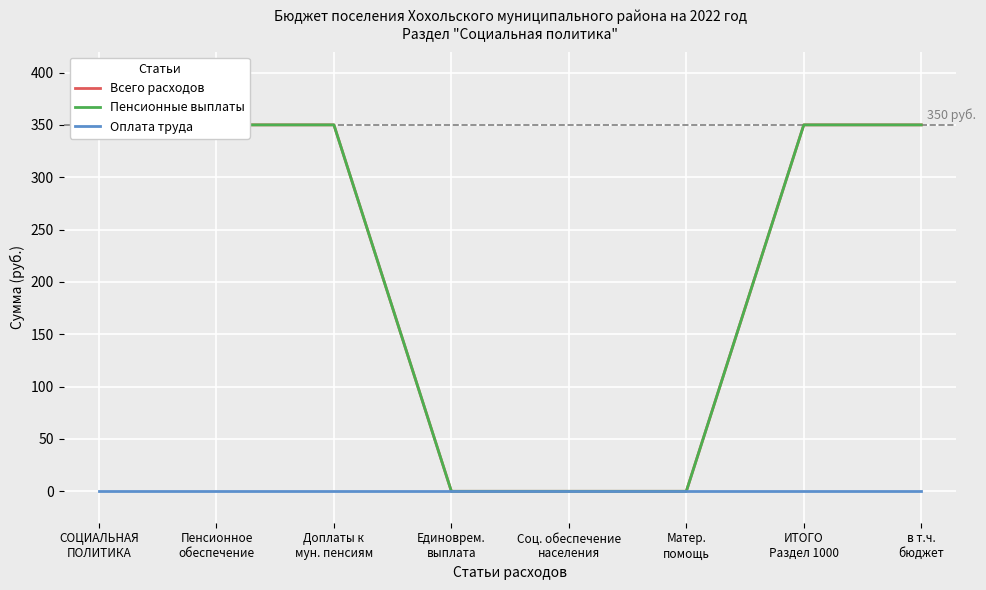

What is the label of the 8th point from the right?

СОЦИАЛЬНАЯ
ПОЛИТИКА